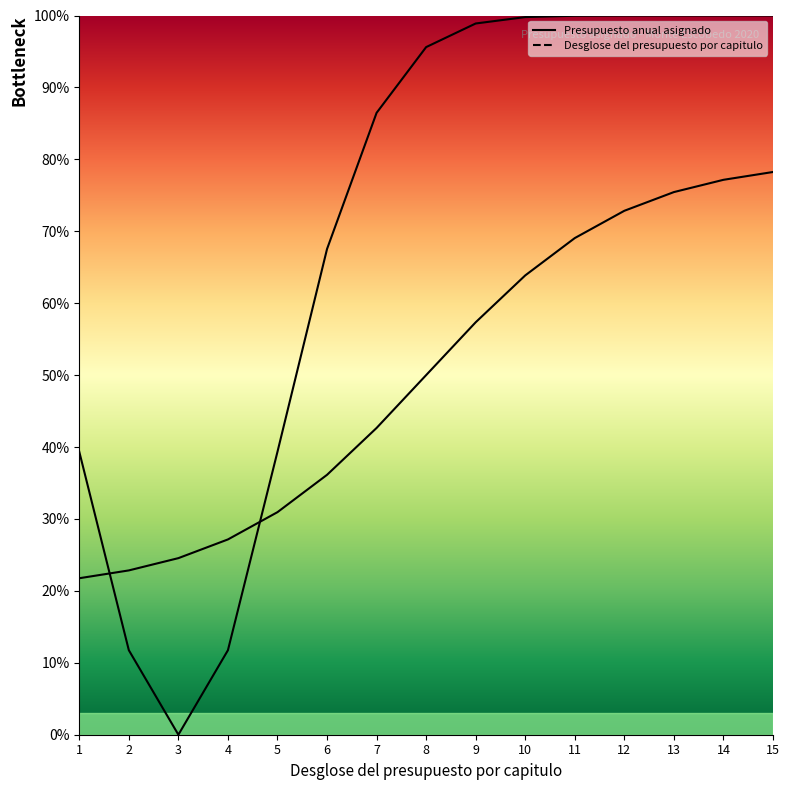

At which category does the chart reach its peak across all series?

15